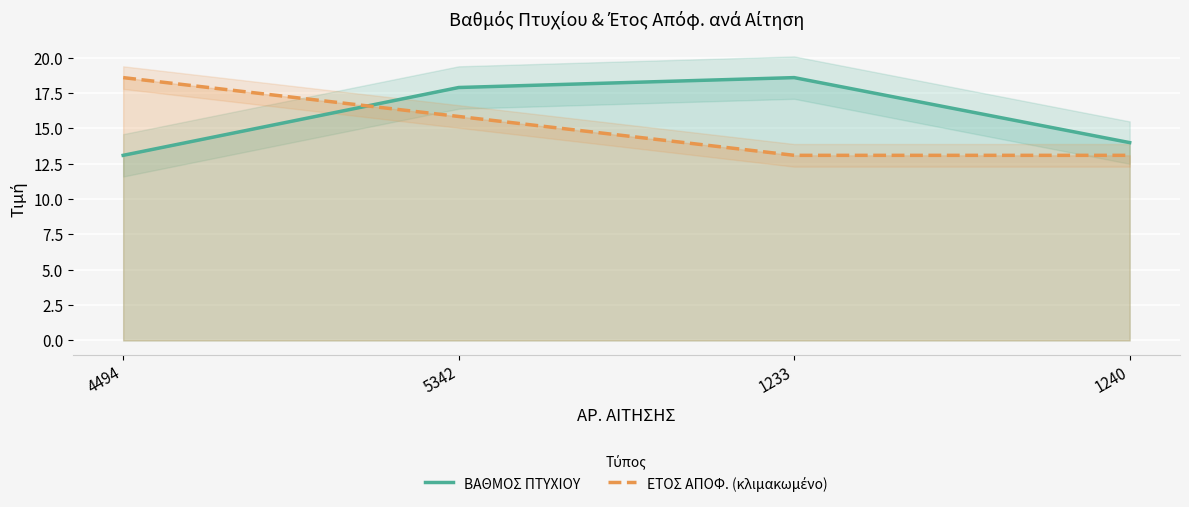

Which series has the widest spread of values?

ΒΑΘΜΟΣ ΠΤΥΧΙΟΥ